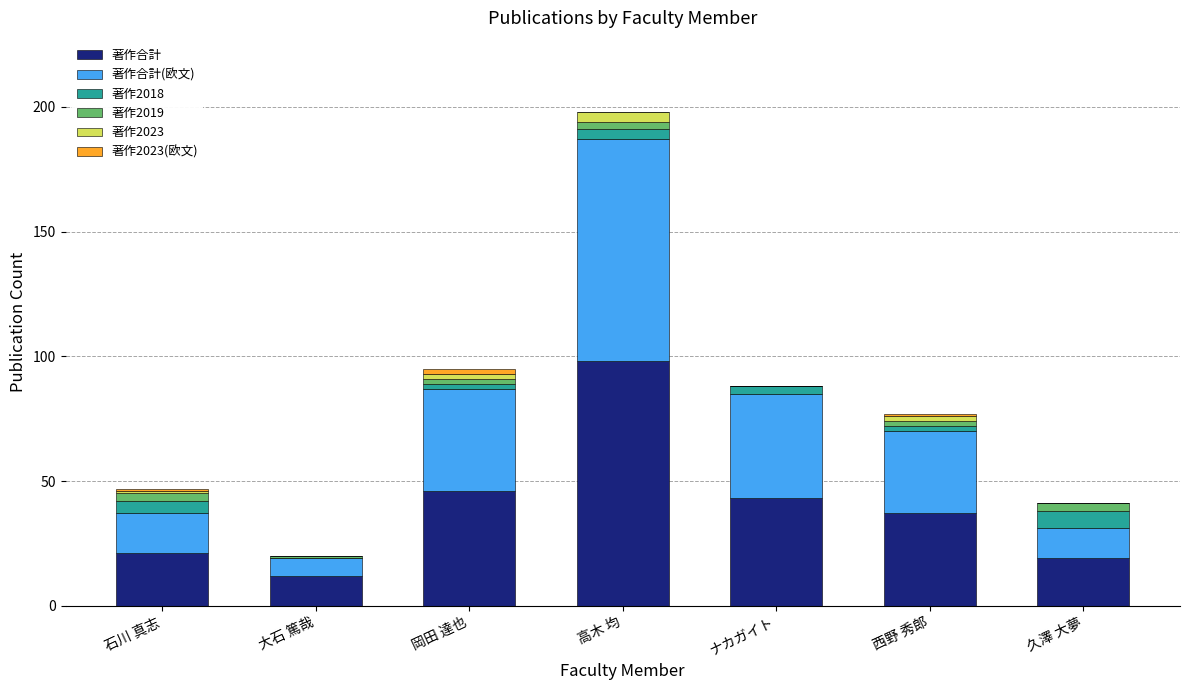

At which category is the sum across all series the highest?

高木 均